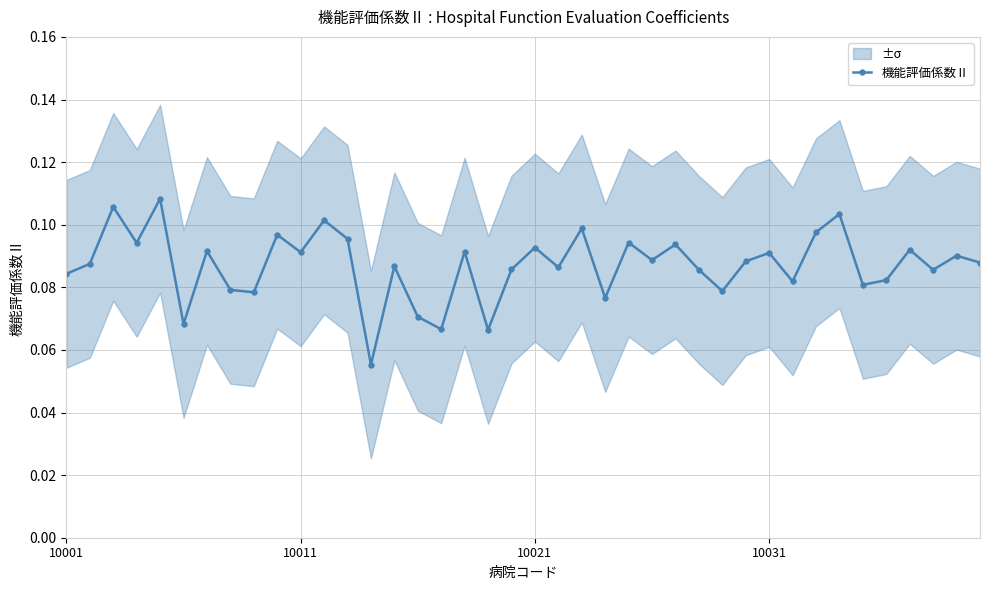

What is the approximate value at 27?

0.1